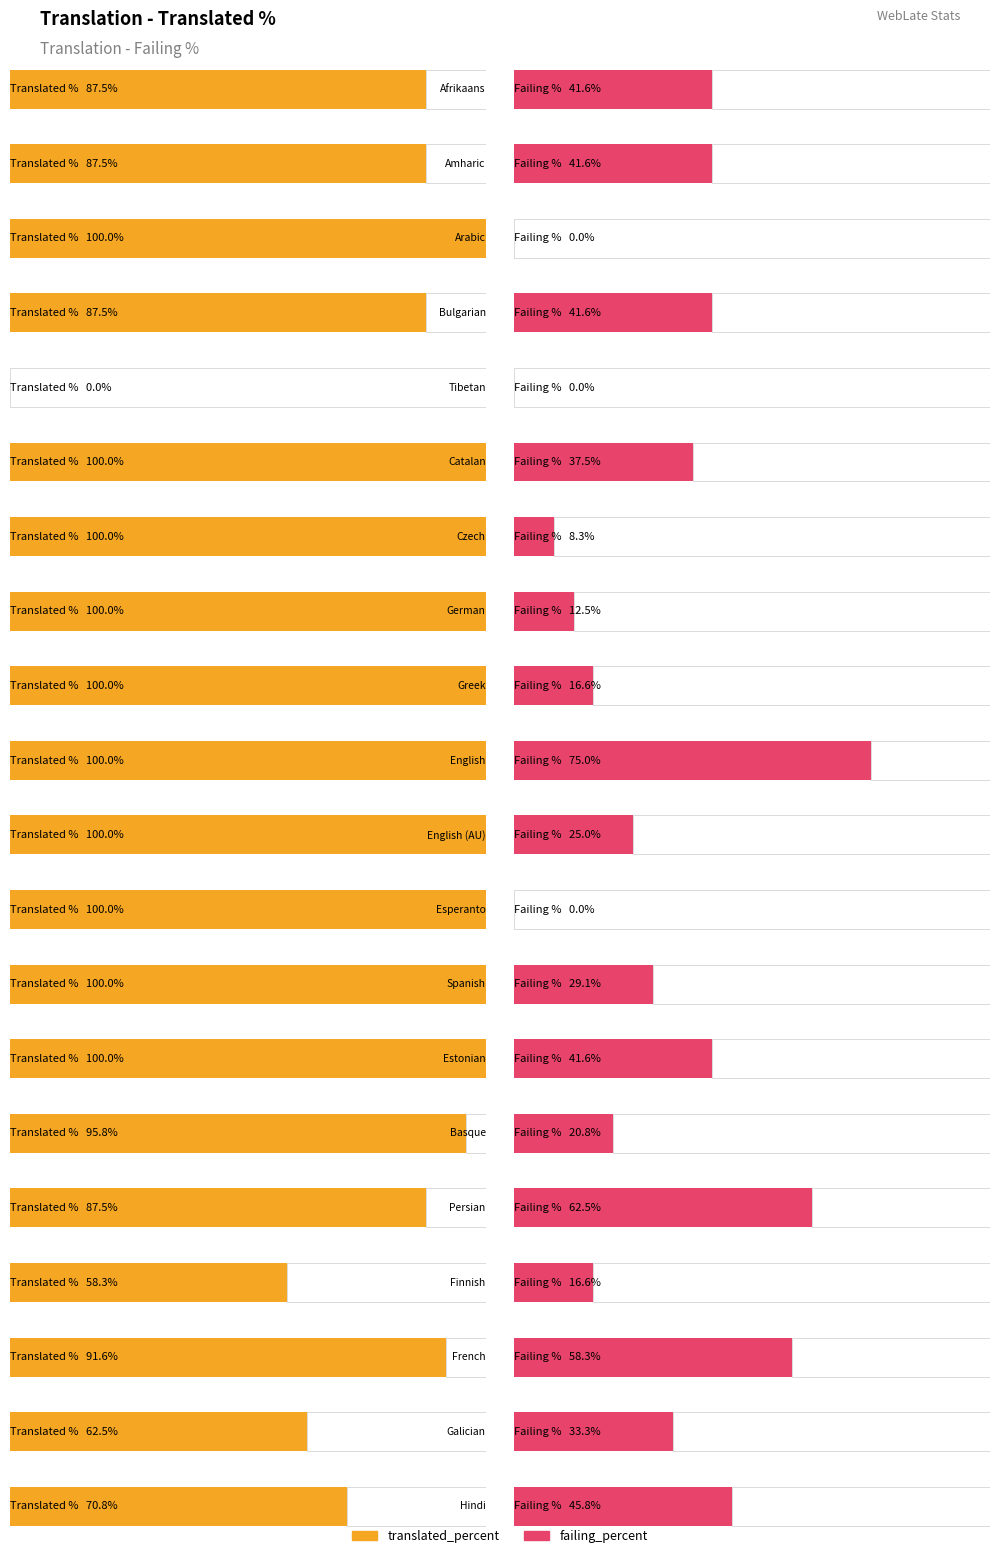

Is it true that translated_percent equals 0.0 at Tibetan?

True